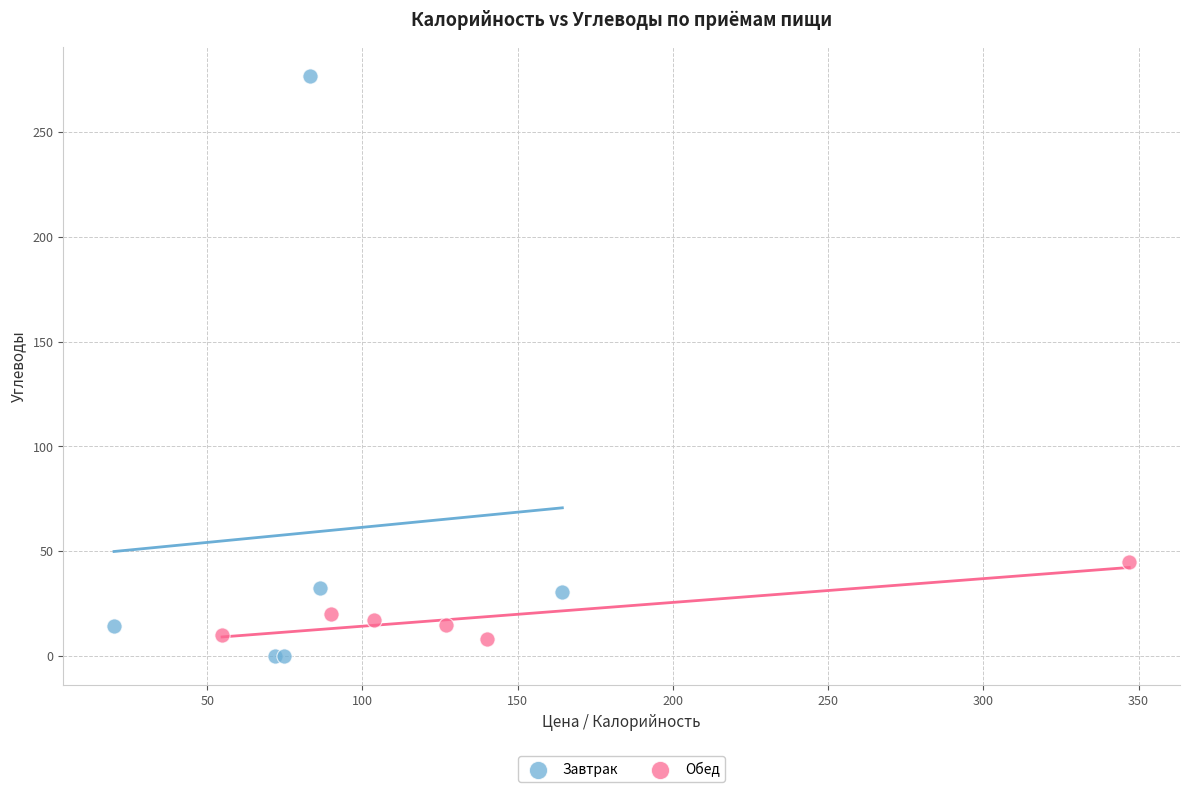

Which series has the largest Y range (max minus min)?

Завтрак